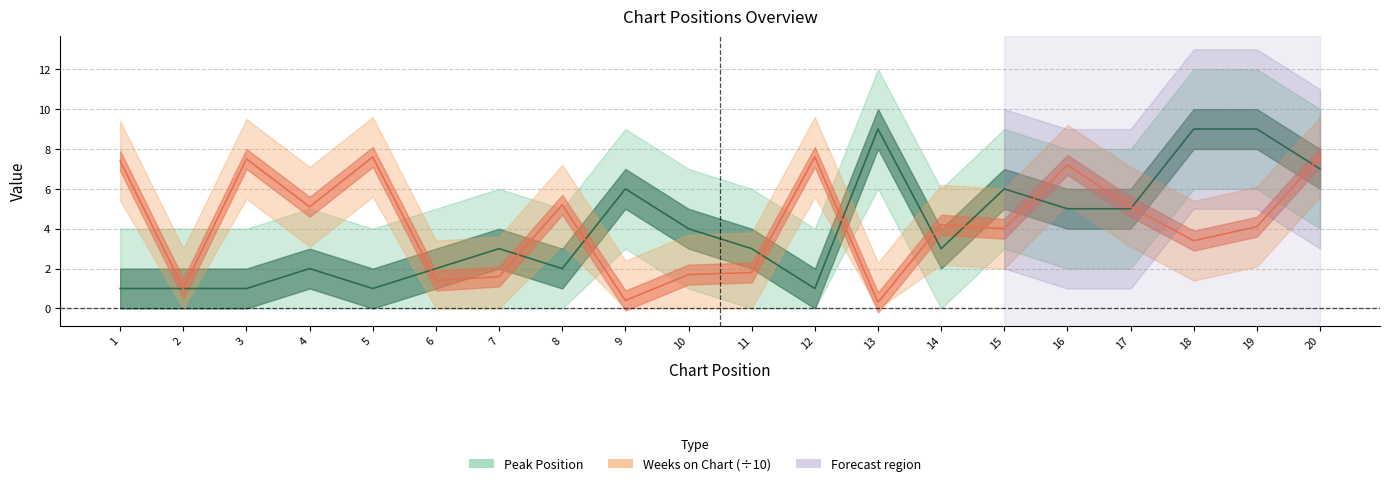

Which series has the widest spread of values?

Peak Position